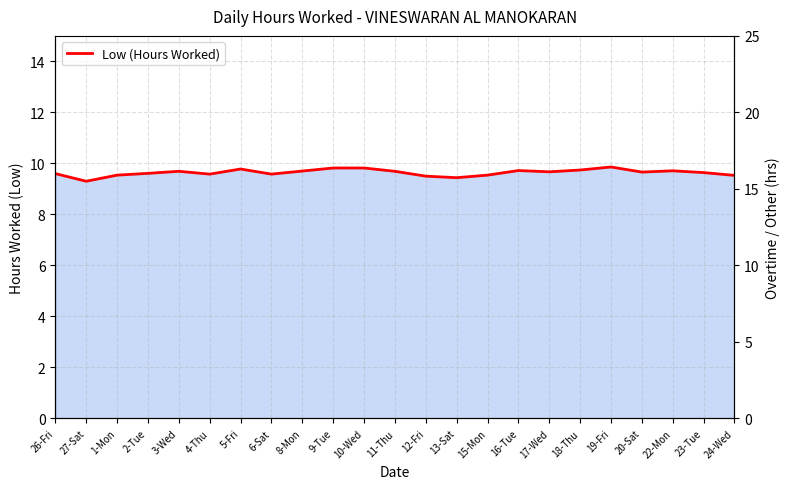

Approximately how many times larger is the value at 17-Wed compared to 11-Thu?

1.0